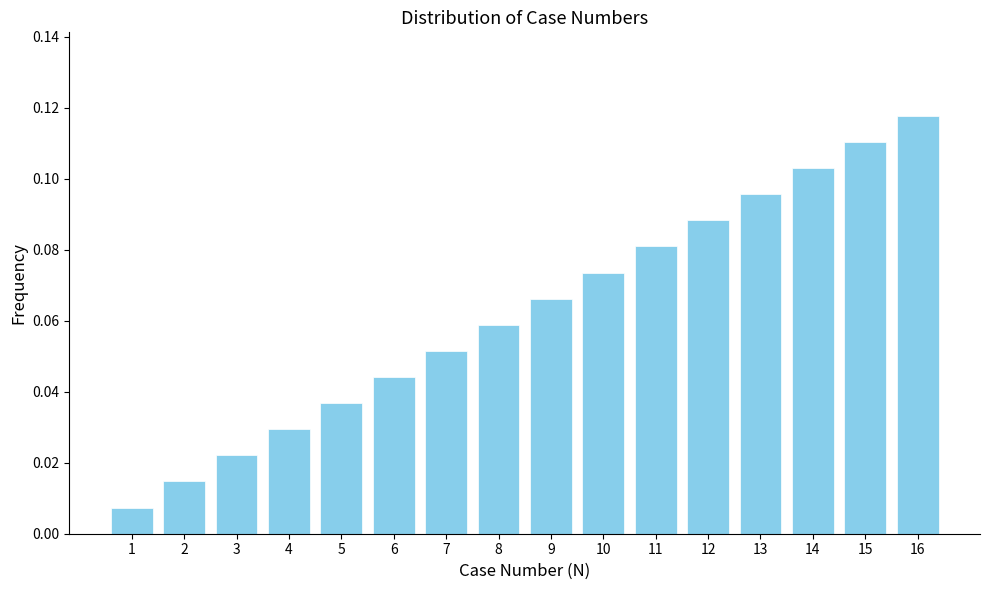

Is it true that the value at 8 is 0.0?

False